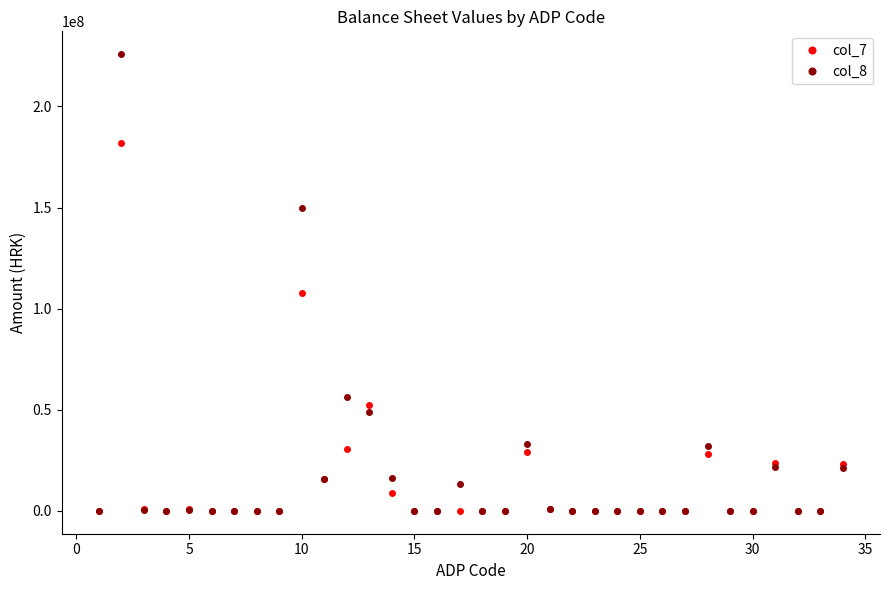

How many data points does each series have?

34